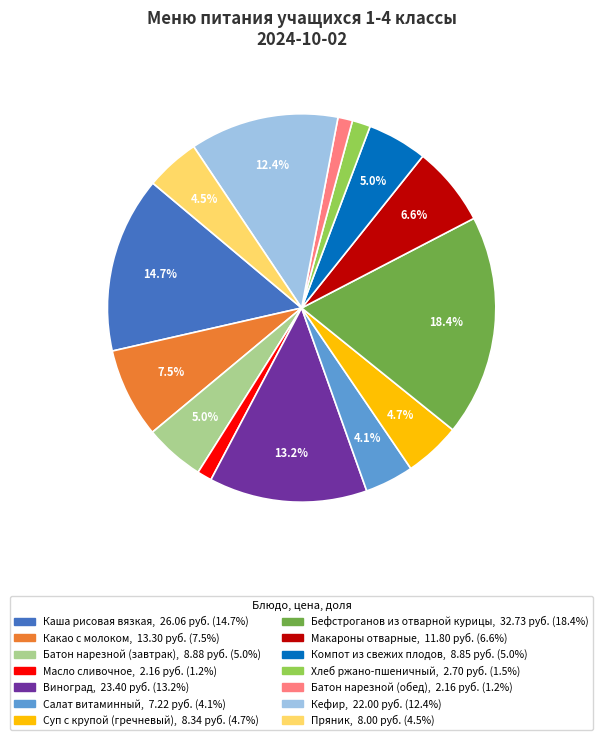

Combined, what portion of the pie is Кефир and Салат витаминный?

16.5%